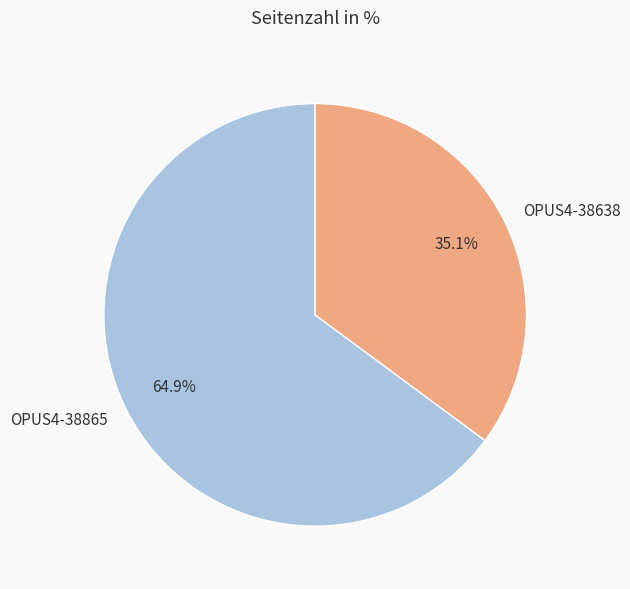

Does OPUS4-38638 account for over 50% of the chart?

No